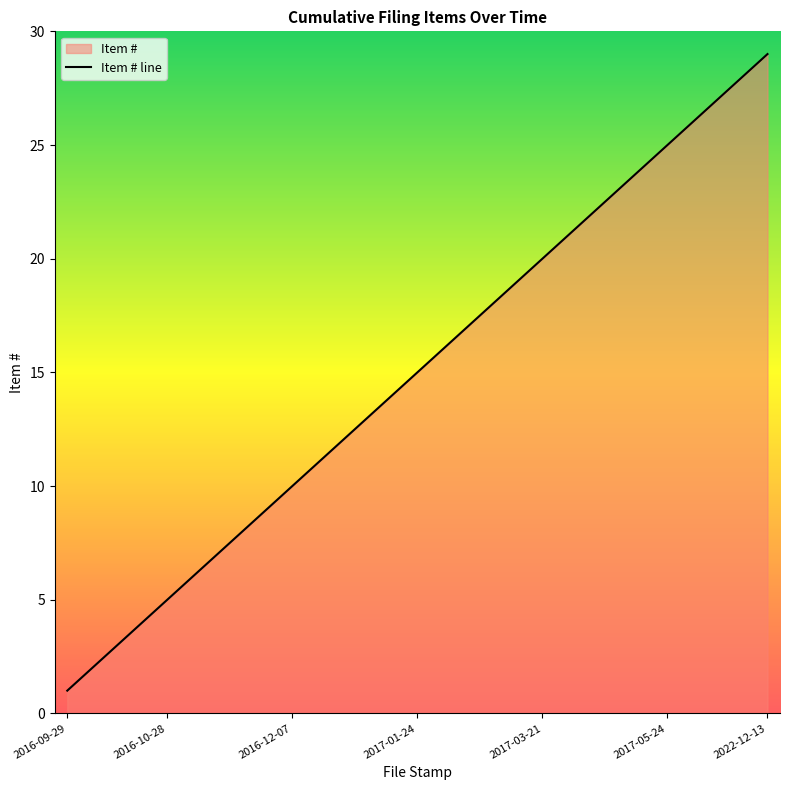

Count the number of data series in this chart.

1